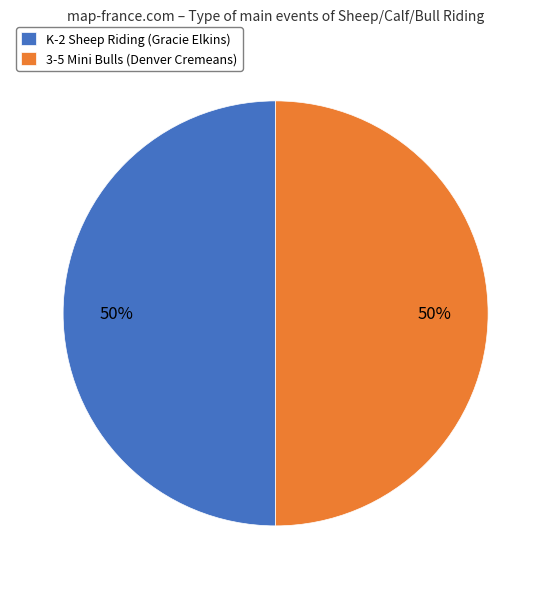

What is the ratio of the value at 3-5 Mini Bulls (Denver Cremeans) to the value at K-2 Sheep Riding (Gracie Elkins)?

1.0